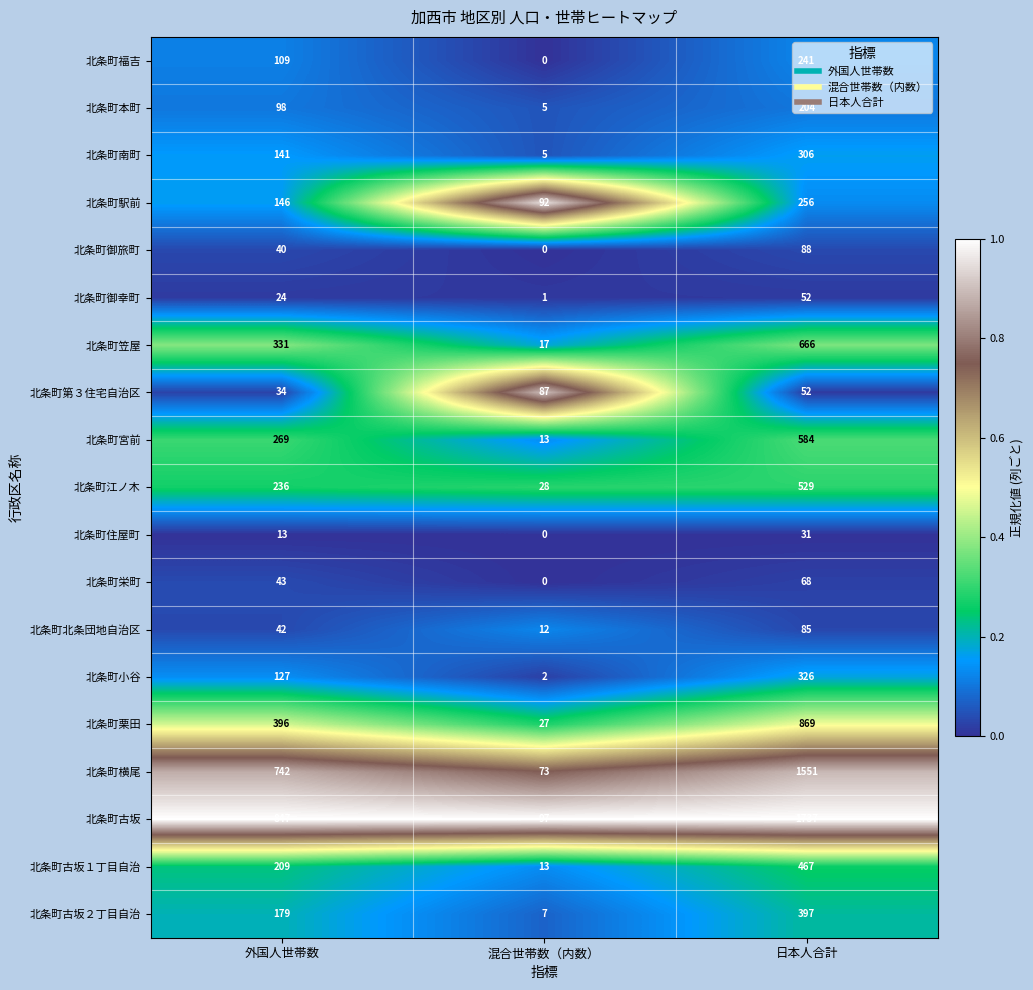

True or false: 北条町住屋町 has a value of -10 at 混合世帯数（内数）.

False